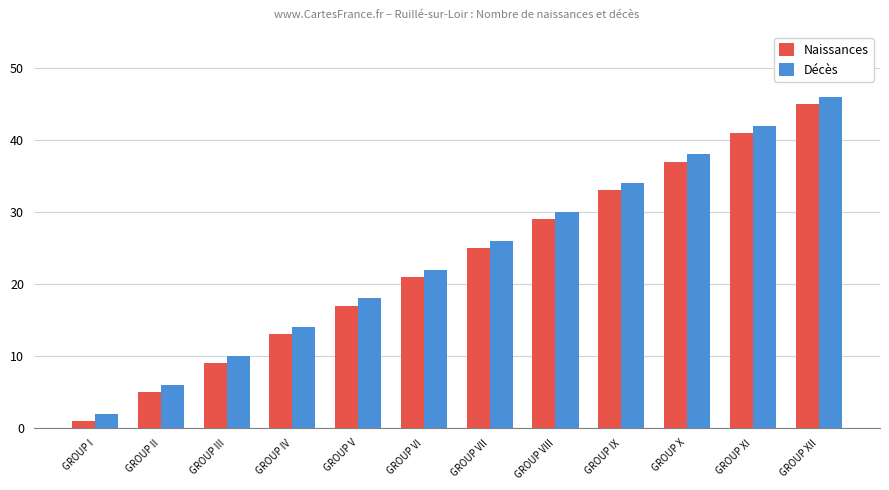

What is the highest value of the Décès series?

46